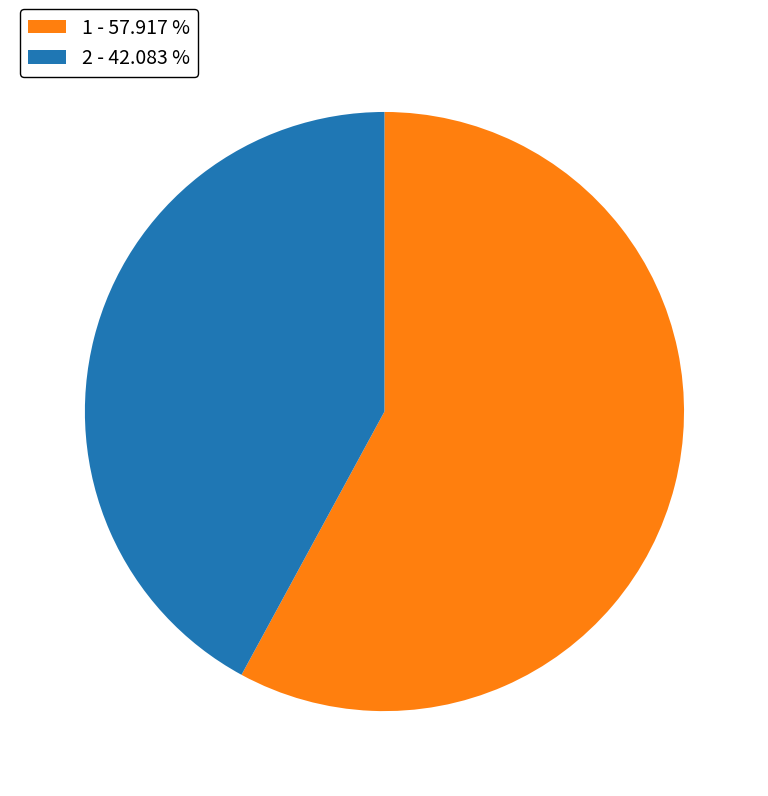

Is it true that 1 is 58% of the pie?

True